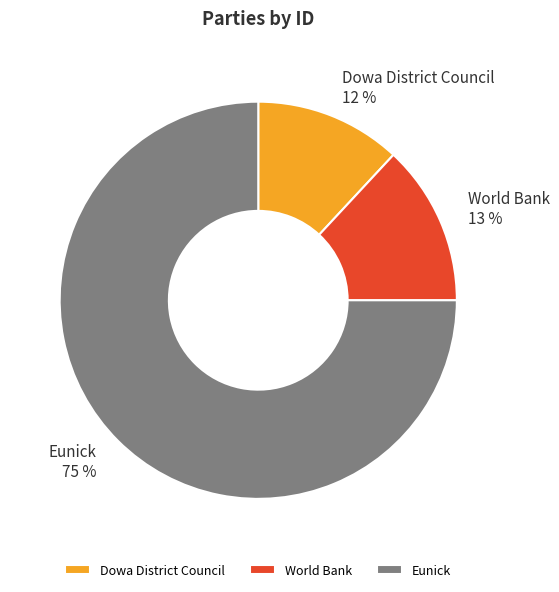

Count the number of slices in the pie.

3